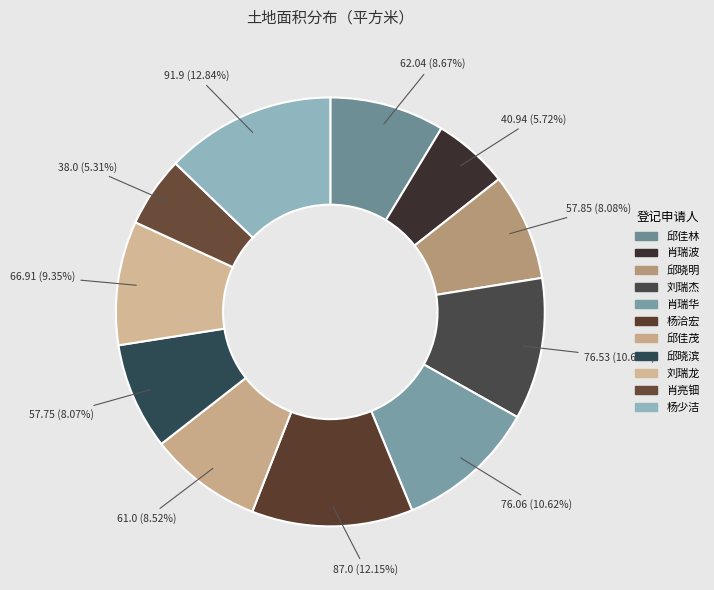

Which slice is the largest?

杨少洁